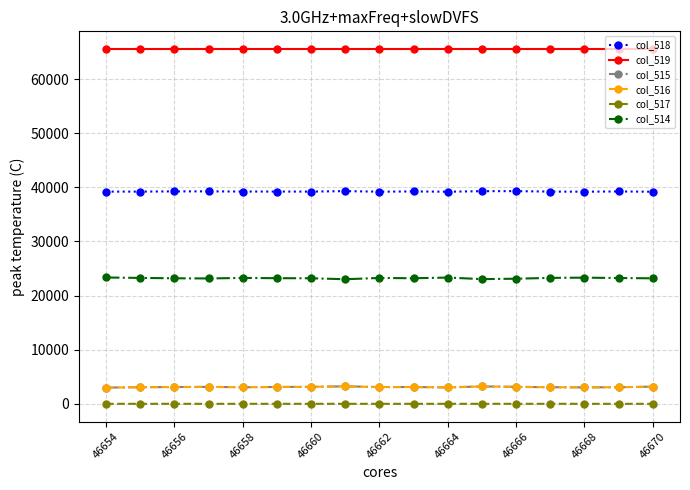

What is the greatest value displayed?

65535